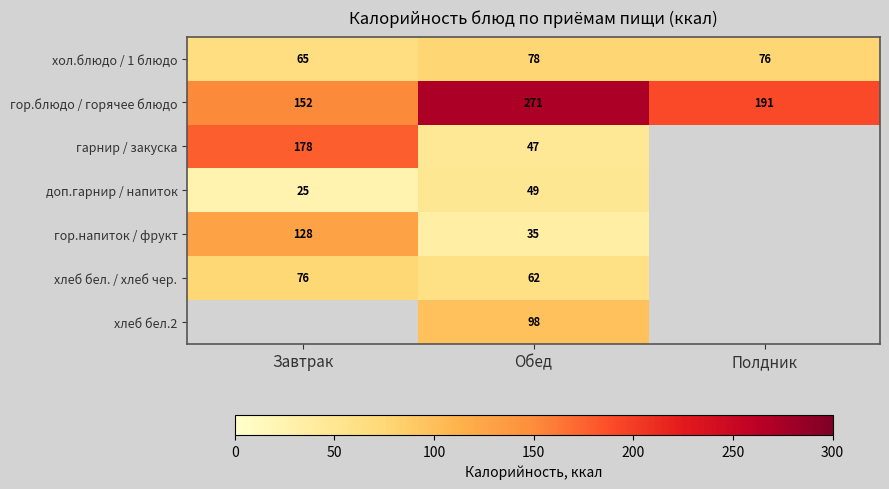

Which category has the highest value across all series?

Обед